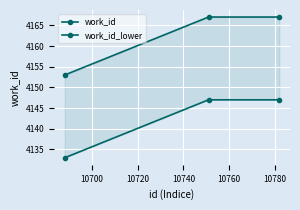

What is the sum of all work_id_lower values?

12427